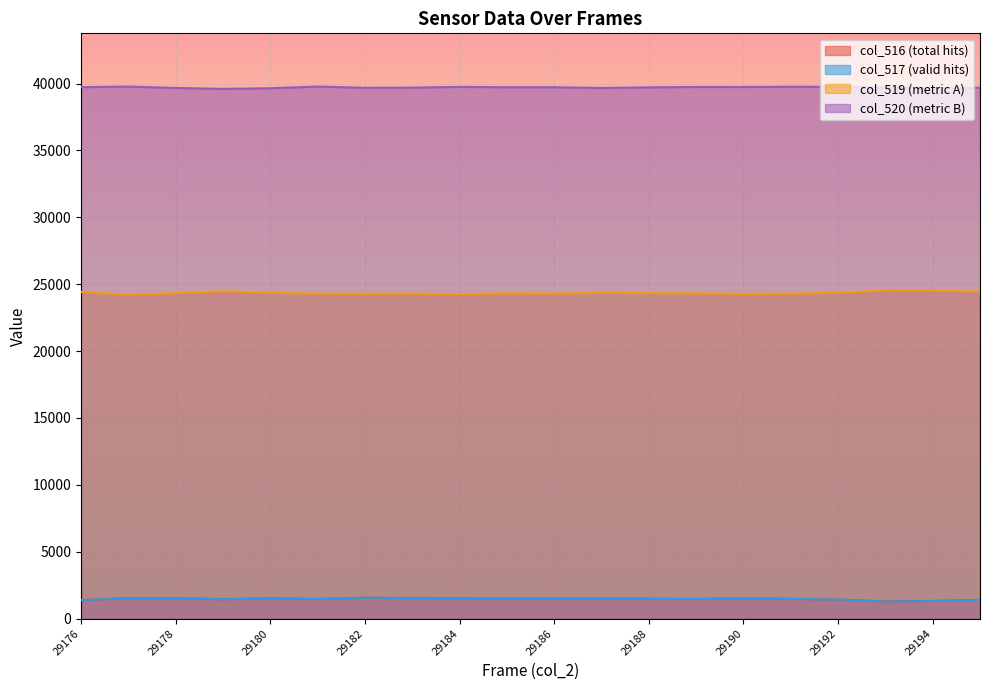

What is the difference between the maximum and second lowest values in the col_516 series?

241